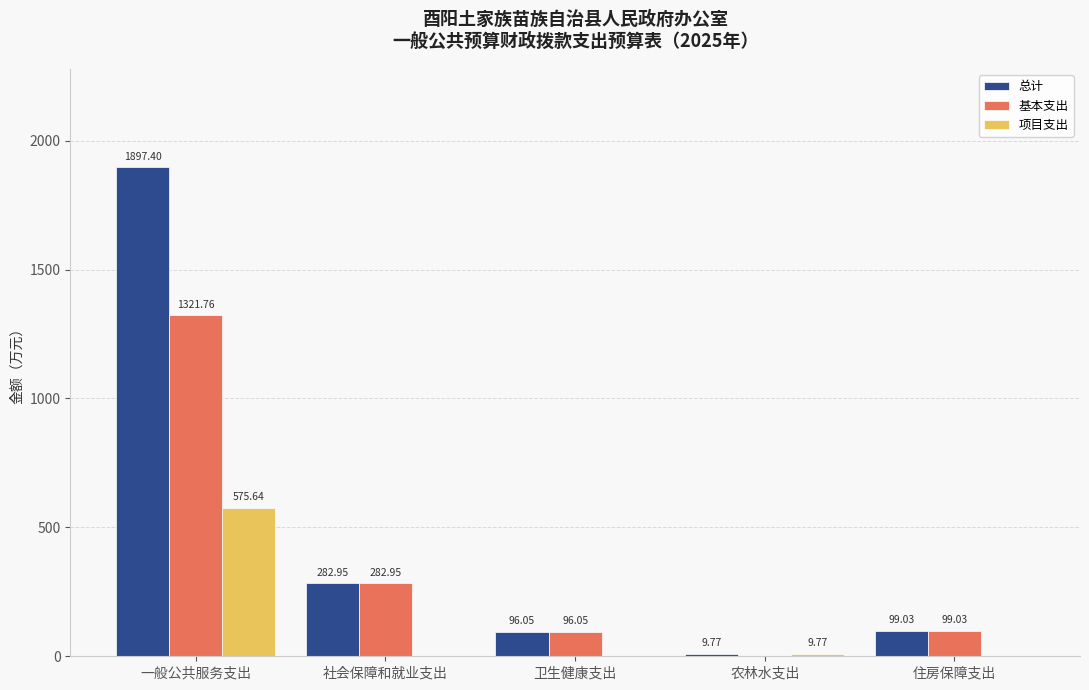

The 基本支出 series shows 99.0 at 住房保障支出. True or false?

True